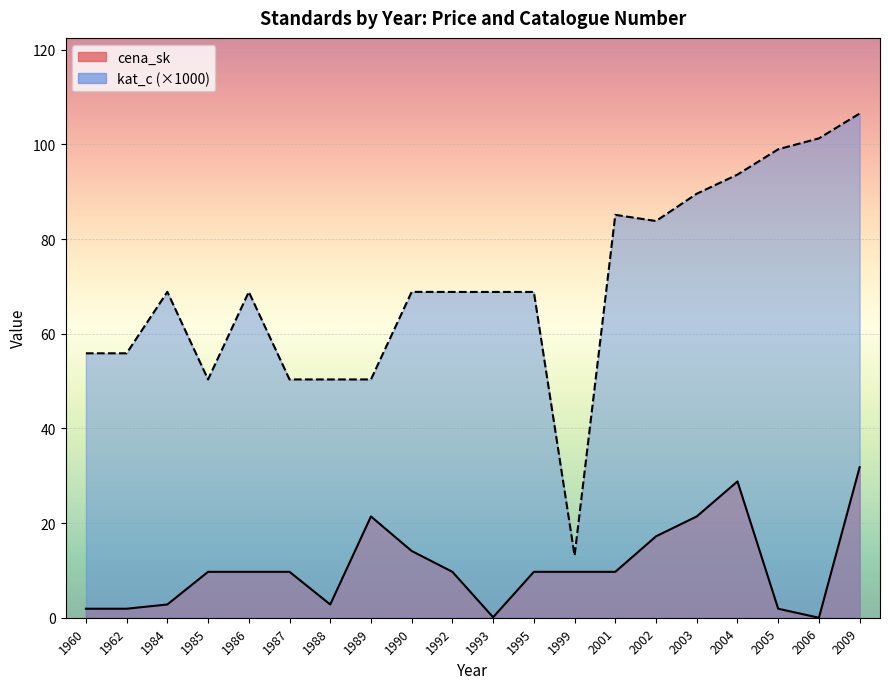

In cena_sk, how many points are higher than both neighbors (excluding endpoints)?

2